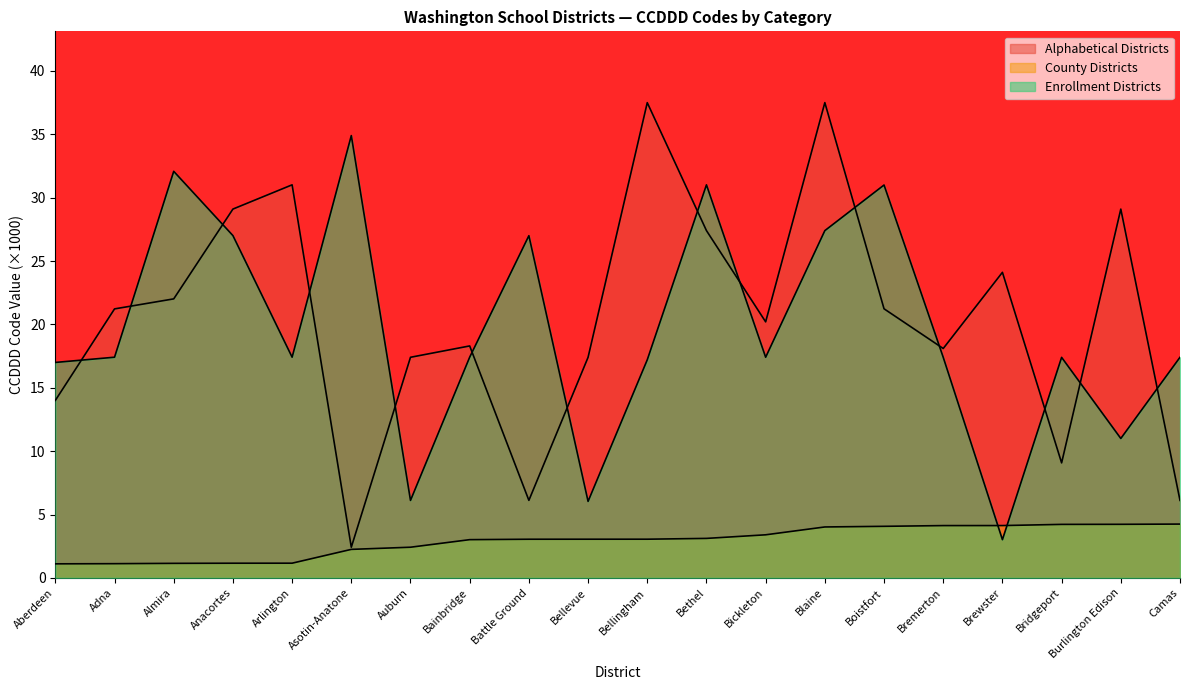

The County Districts series shows 4.0 at Blaine. True or false?

True